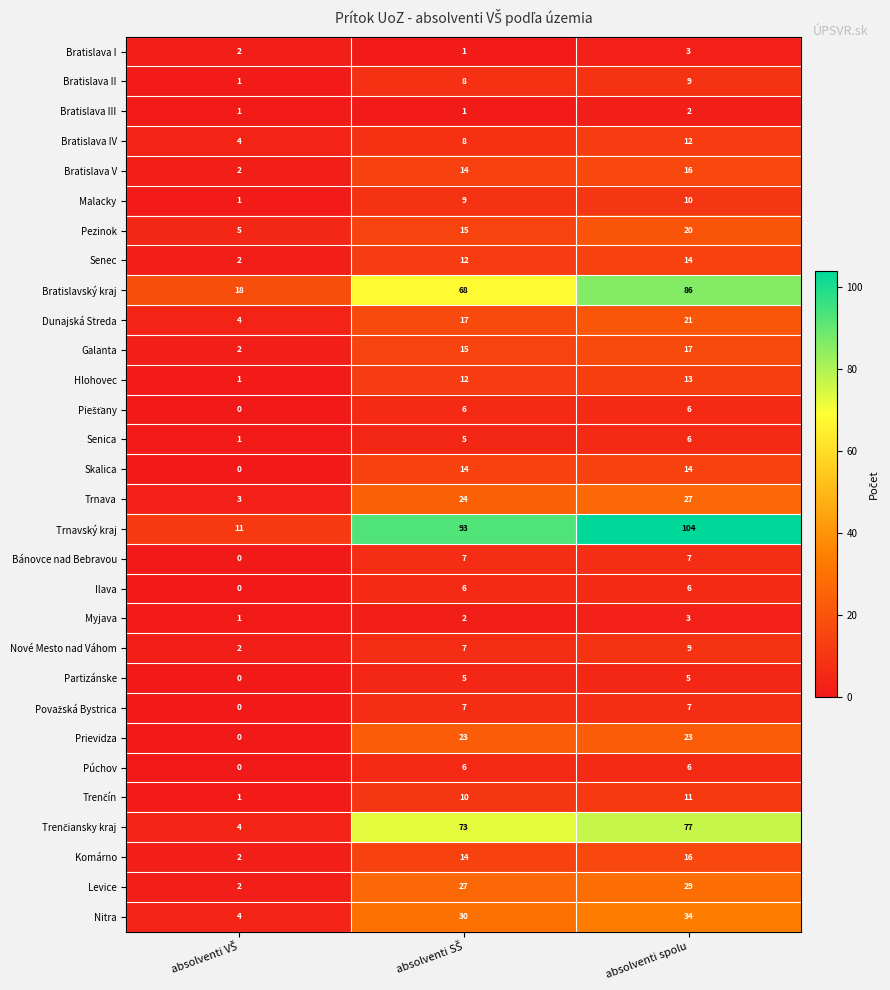

The value of Senica at absolventi spolu is 2. True or false?

False